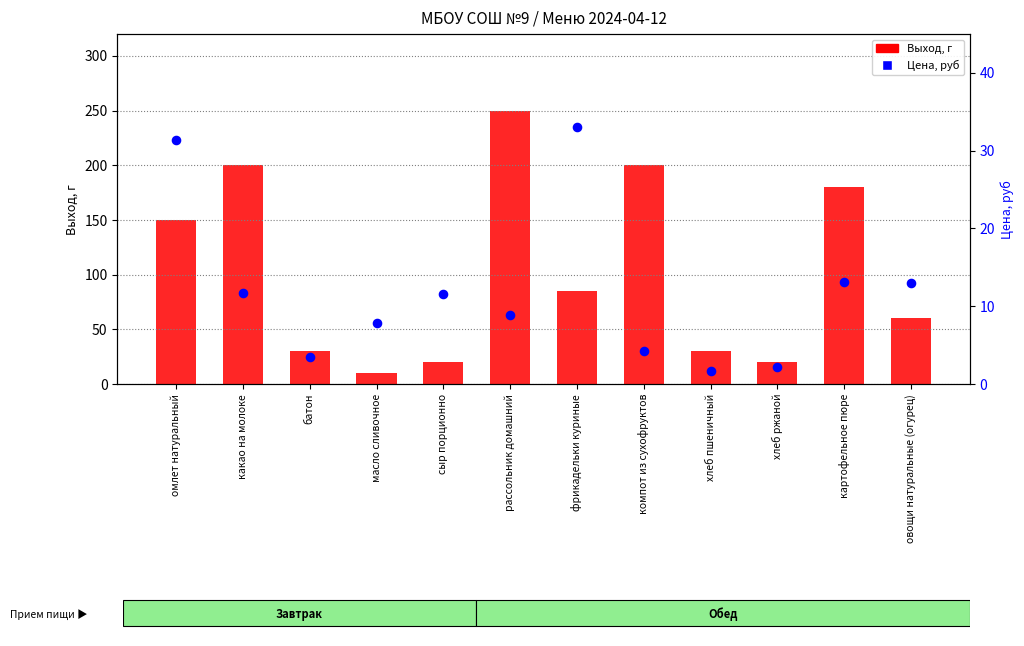

What is the total value across all series at овощи натуральные (огурец)?

73.0